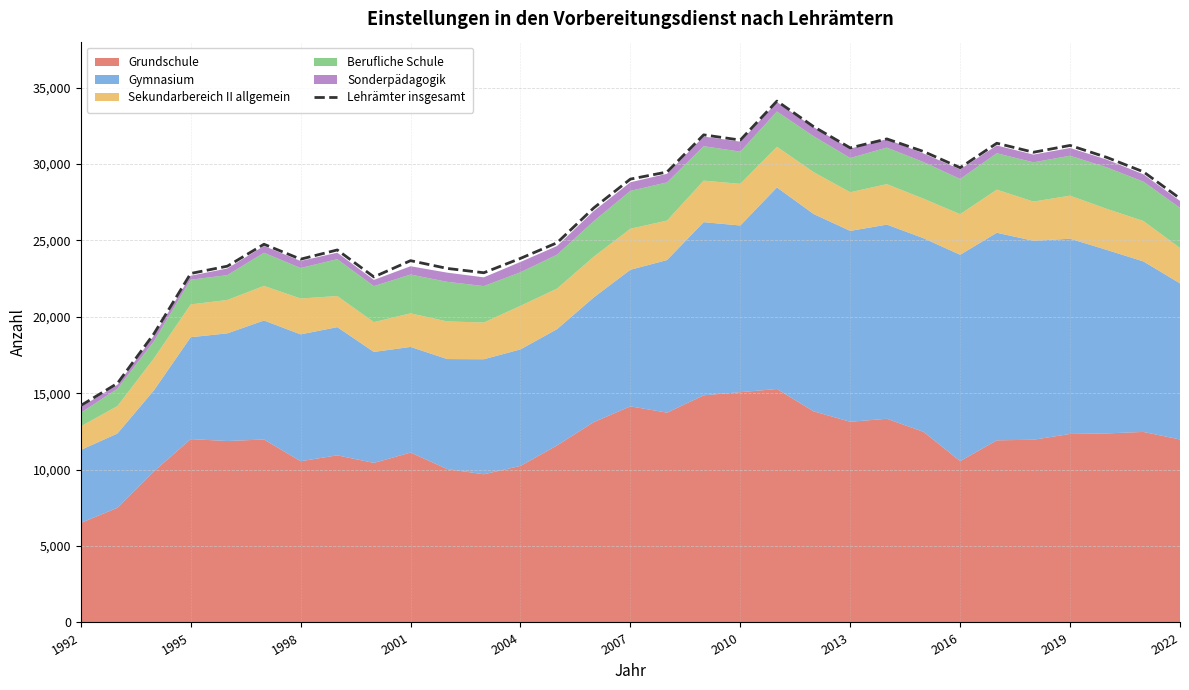

Is it true that Lehrämter insgesamt equals 31050 at 2013?

True